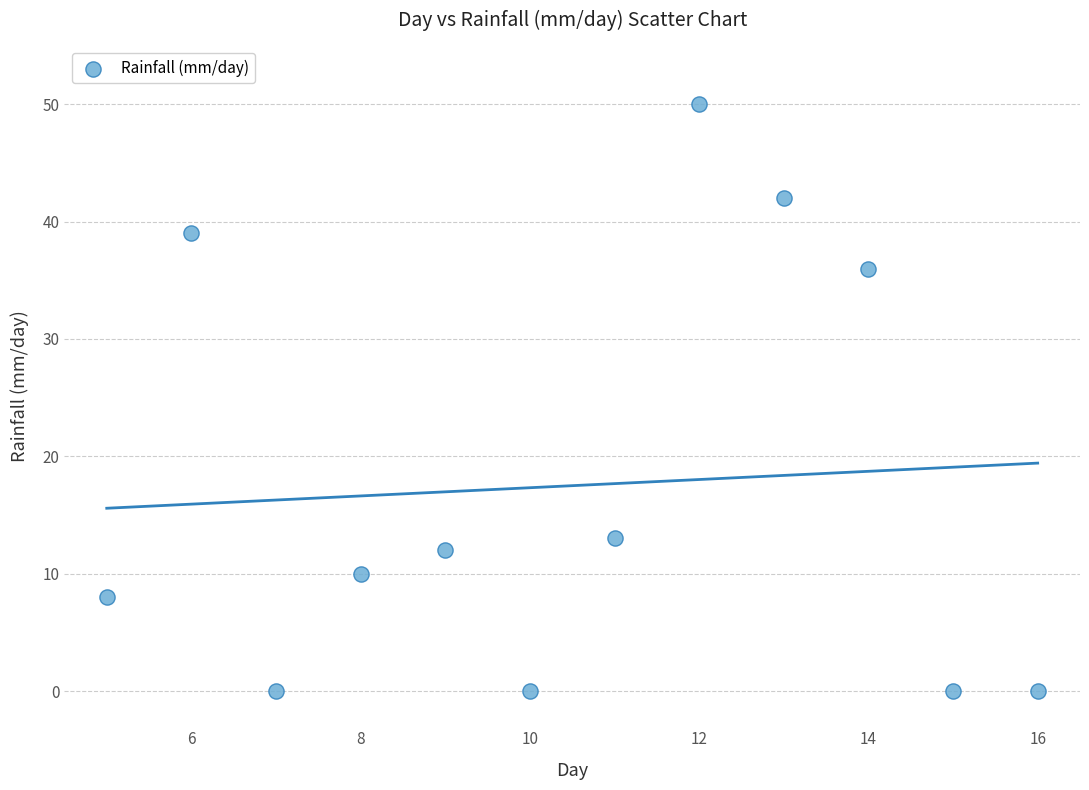

What Y value in the scatter plot is closest to 25?

36